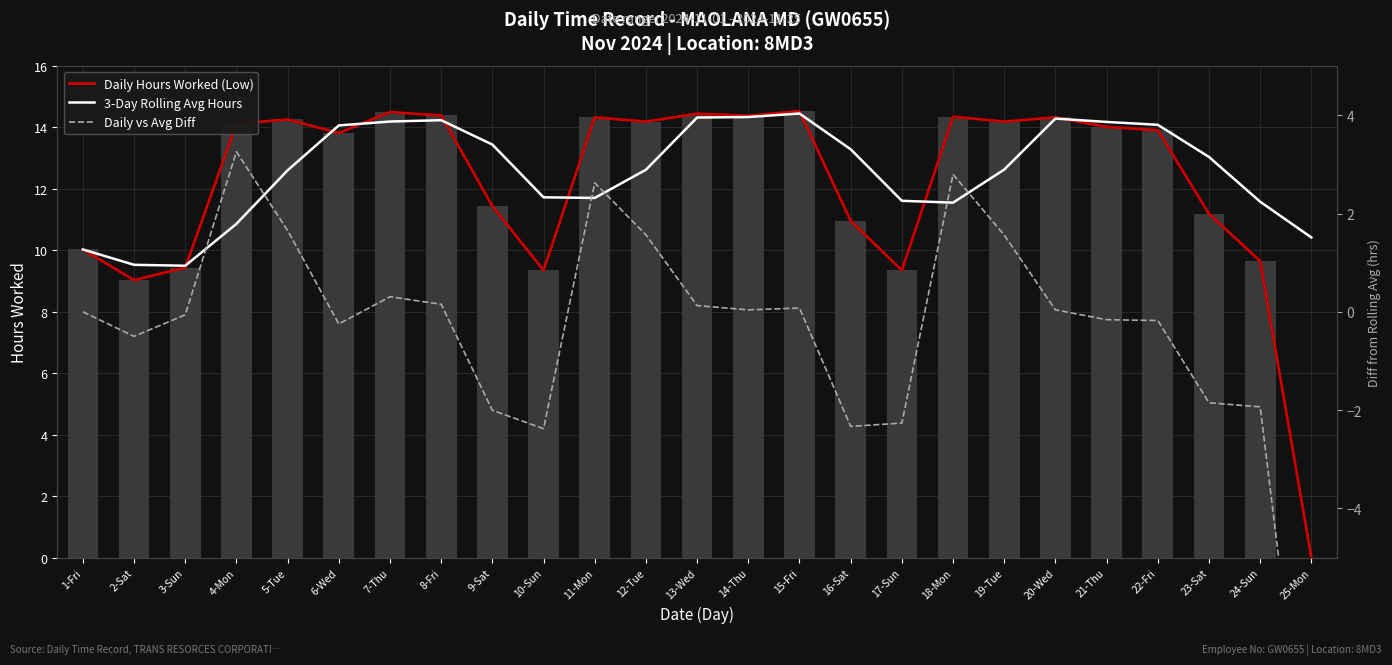

What are all the series names shown in the legend?

Daily Hours Worked (Low), 3-Day Rolling Avg Hours, Daily vs Avg Diff